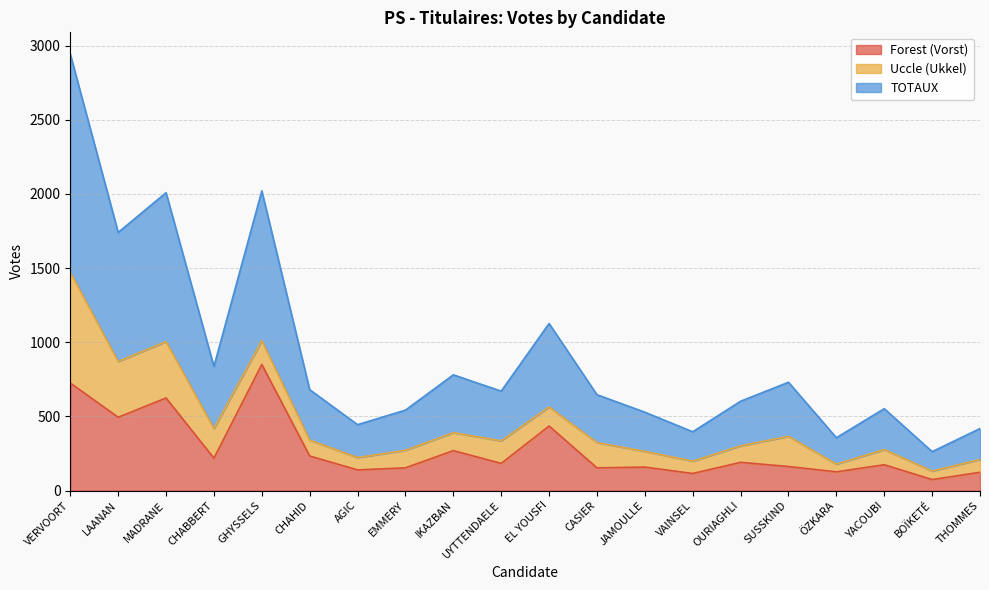

What is the sum of the TOTAUX values at EMMERY and GHYSSELS?

1281